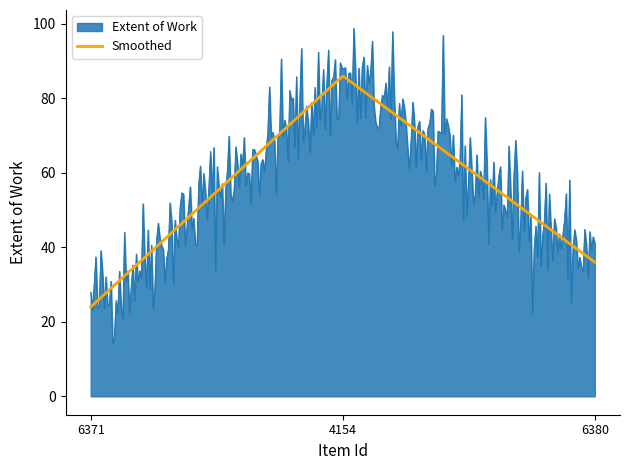

Which series has the widest spread of values?

Extent of Work